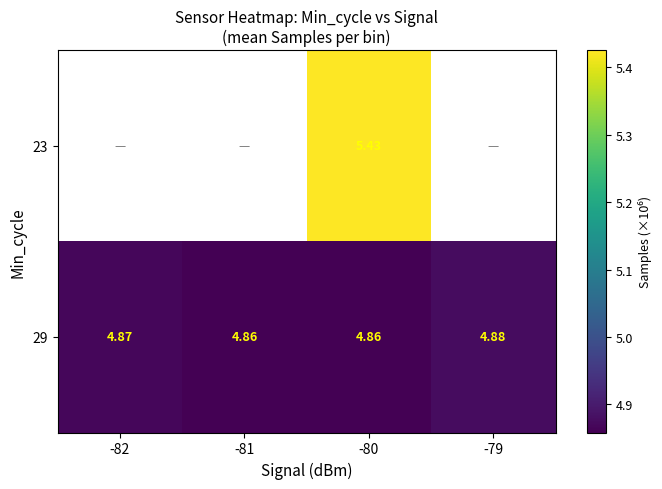

Count the number of data series in this chart.

2